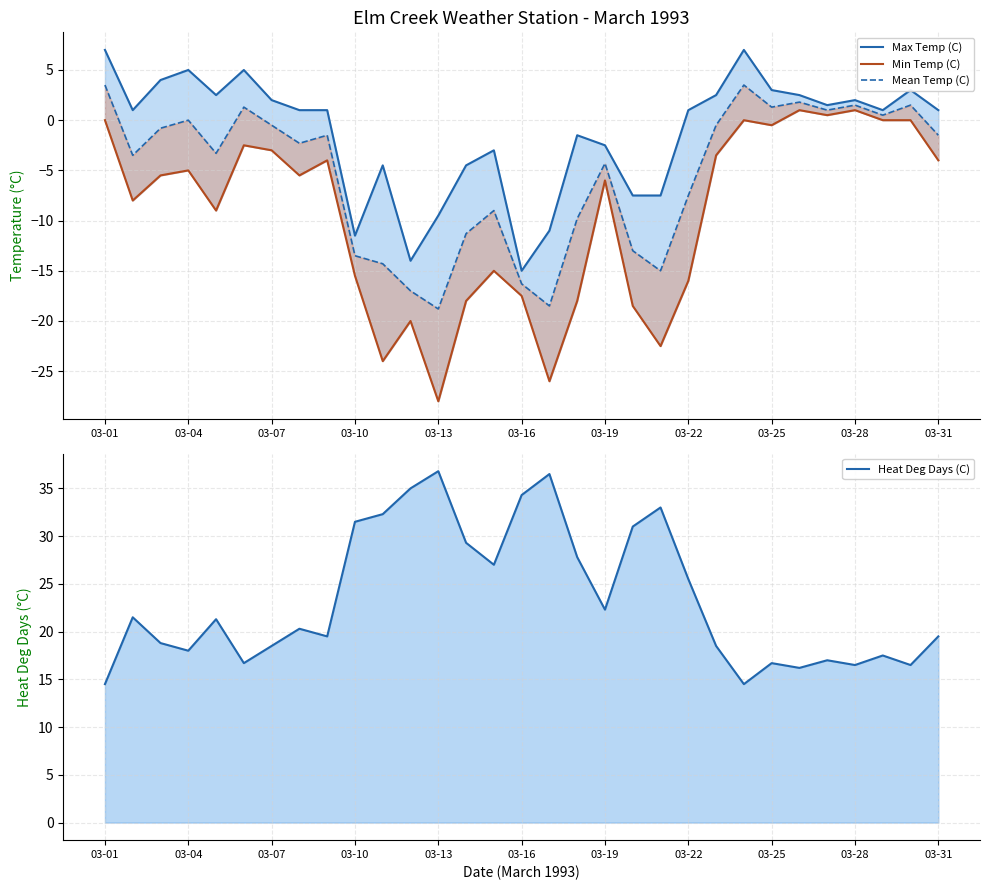

What is the value of the Heat Deg Days (C) point at the 21st from the left?

33.0